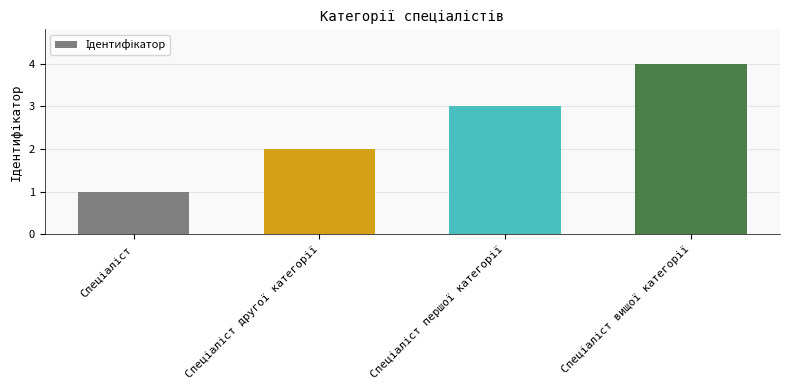

How many values are between 2 and 4?

3